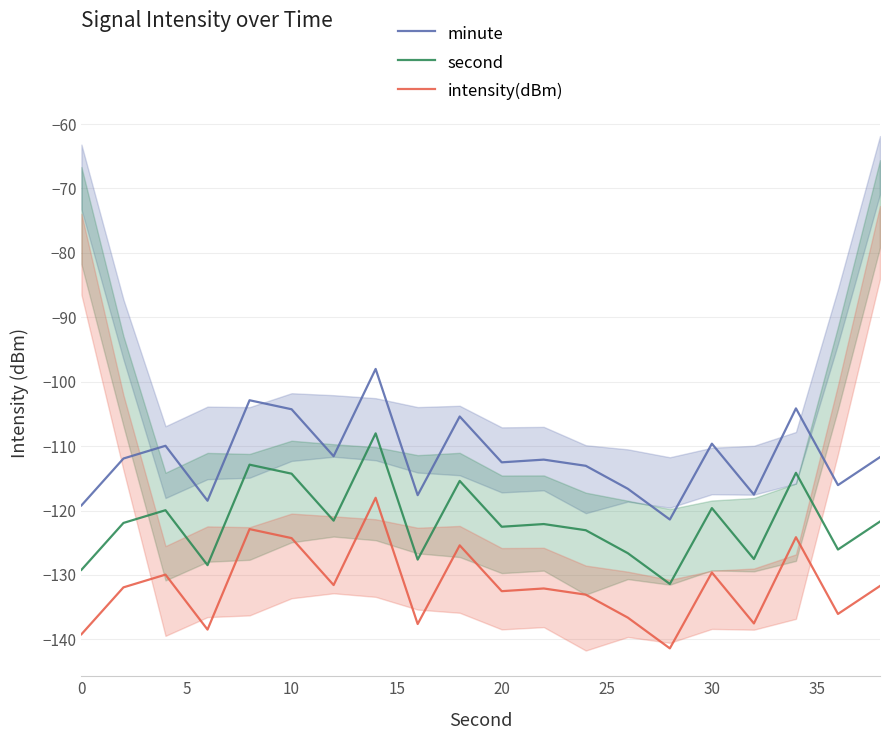

What is the minimum value for second?

-131.4